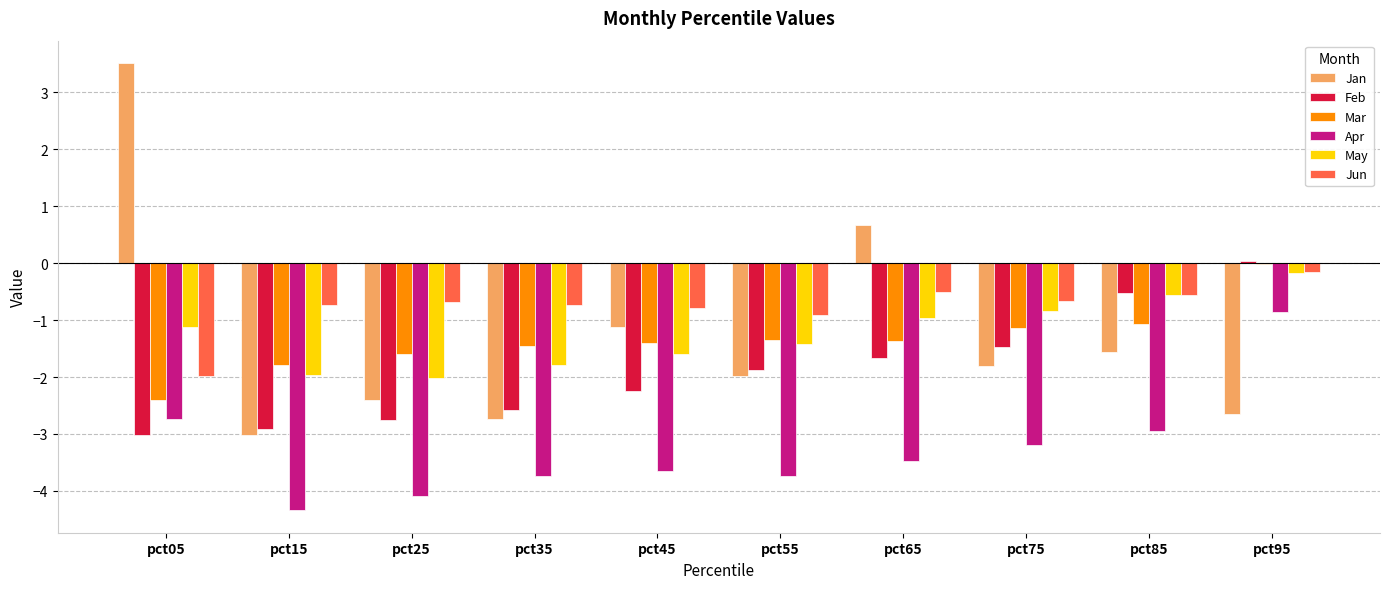

Is the value of Apr at pct75 greater than the value of Jan at pct15?

No